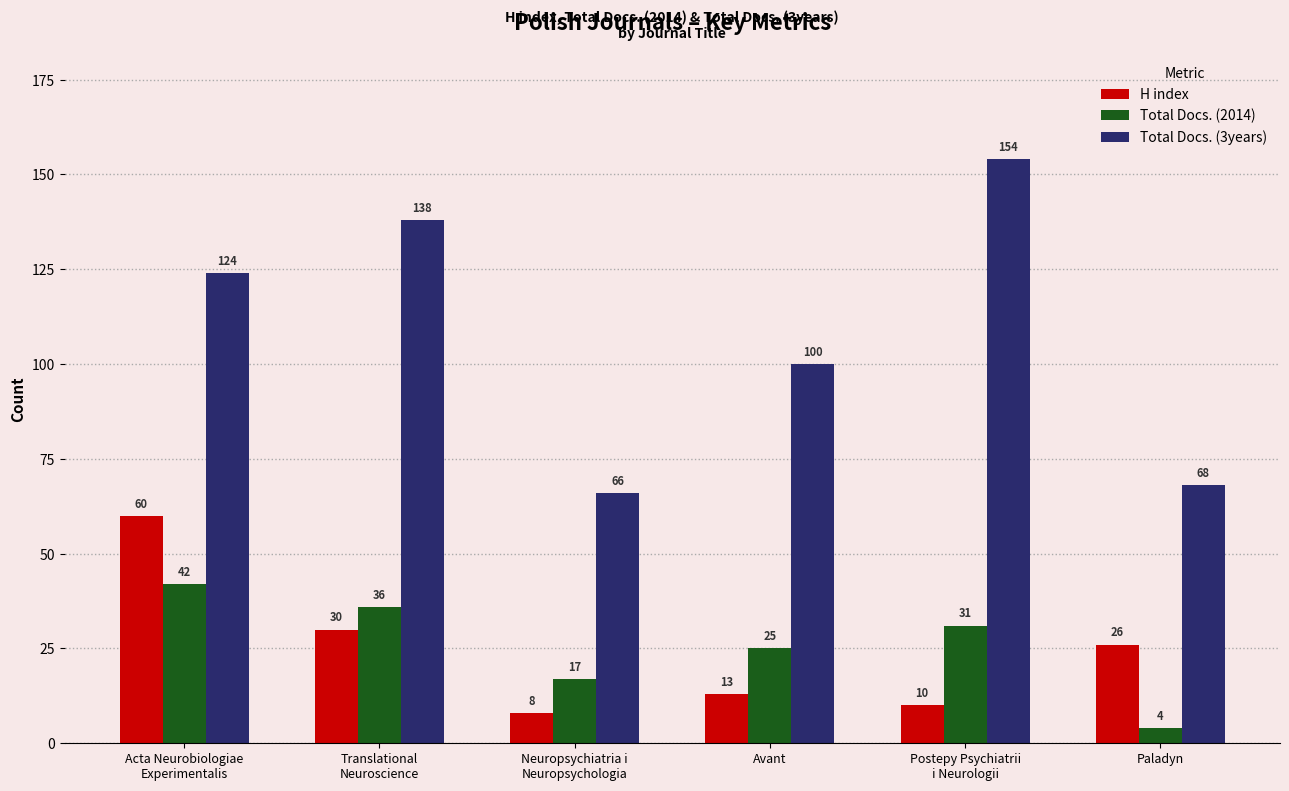

Reading left to right, transcribe all the data shown in this chart.

H index: Acta Neurobiologiae
Experimentalis=60	Translational
Neuroscience=30	Neuropsychiatria i
Neuropsychologia=8	Avant=13	Postepy Psychiatrii
i Neurologii=10	Paladyn=26
Total Docs. (2014): Acta Neurobiologiae
Experimentalis=42	Translational
Neuroscience=36	Neuropsychiatria i
Neuropsychologia=17	Avant=25	Postepy Psychiatrii
i Neurologii=31	Paladyn=4
Total Docs. (3years): Acta Neurobiologiae
Experimentalis=124	Translational
Neuroscience=138	Neuropsychiatria i
Neuropsychologia=66	Avant=100	Postepy Psychiatrii
i Neurologii=154	Paladyn=68